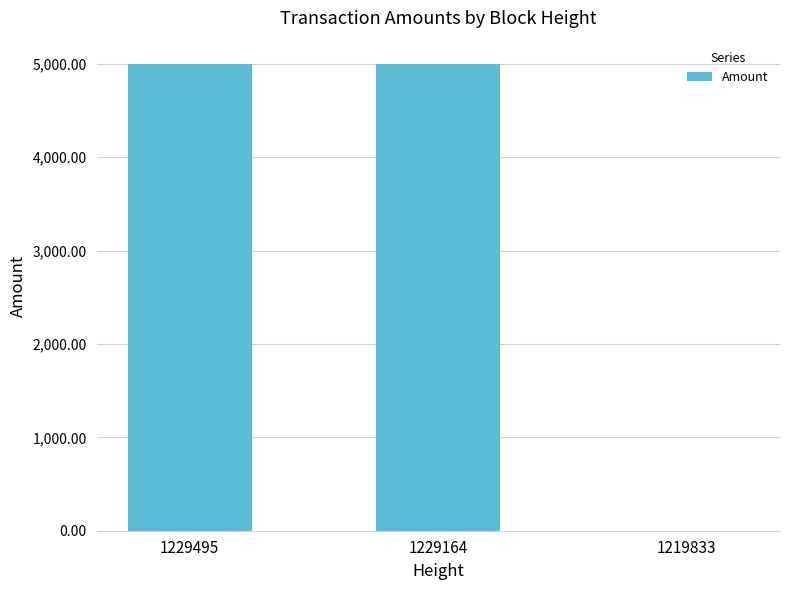

How many series are shown in this chart?

1